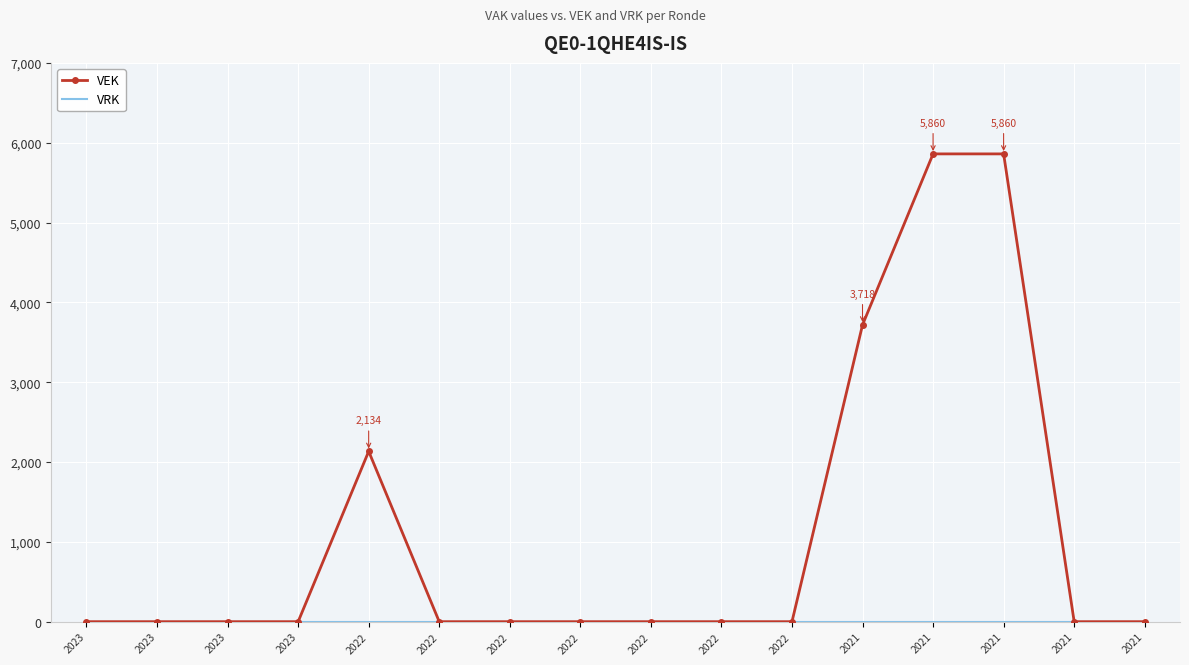

Is it true that VRK equals 0 at 2021?

True